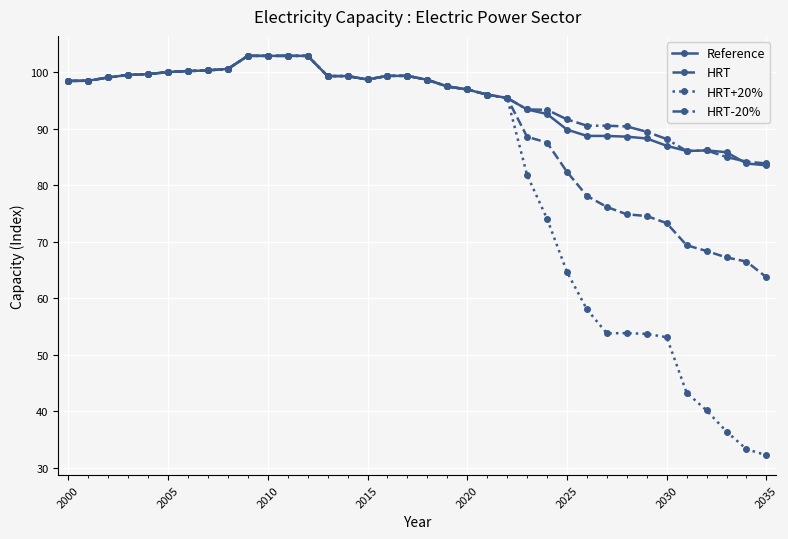

What is the value of the HRT point at the 1st from the left?

98.4